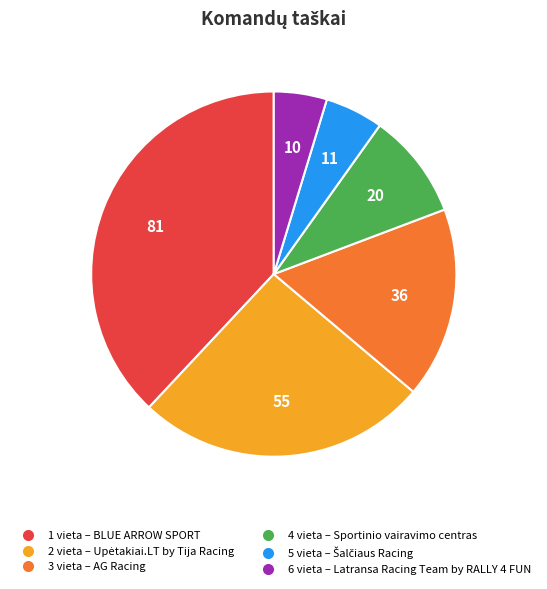

How many segments does this pie chart have?

6